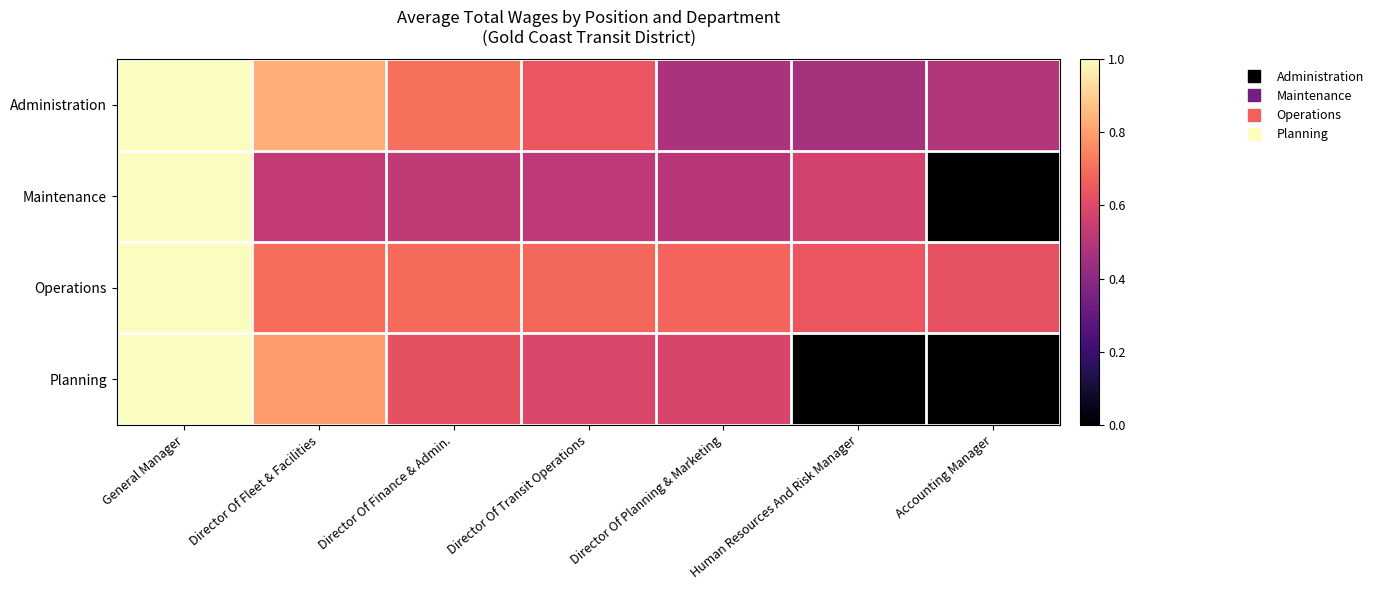

What is the difference between the highest and lowest values at Director Of Finance & Admin.?

0.2